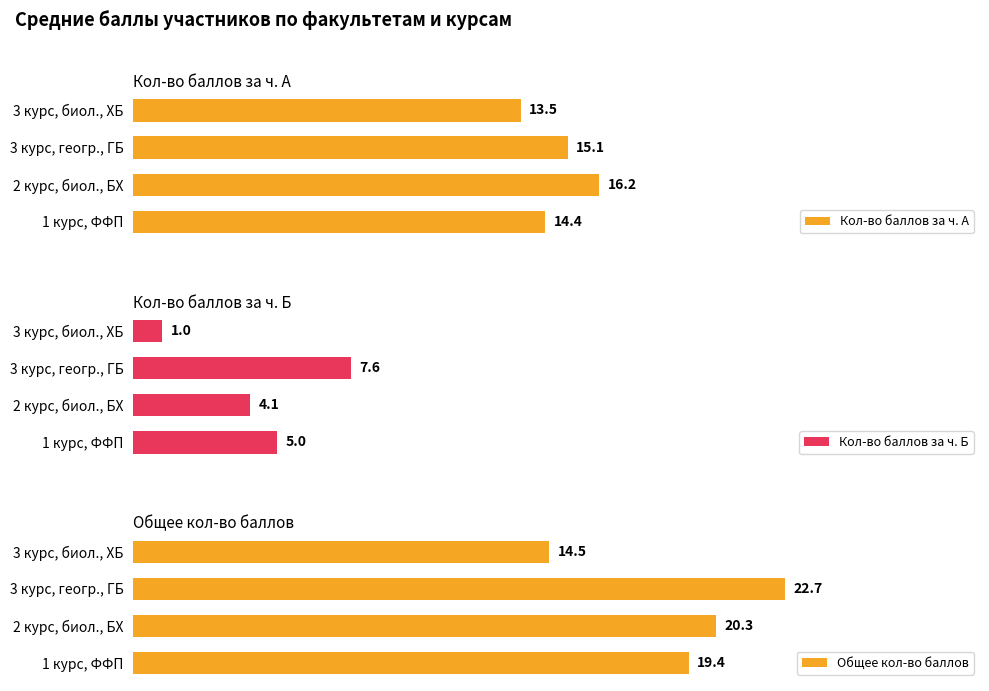

List the labels in order of Кол-во баллов за ч. А value, smallest first.

3 курс, биол., ХБ, 1 курс, ФФП, 3 курс, геогр., ГБ, 2 курс, биол., БХ